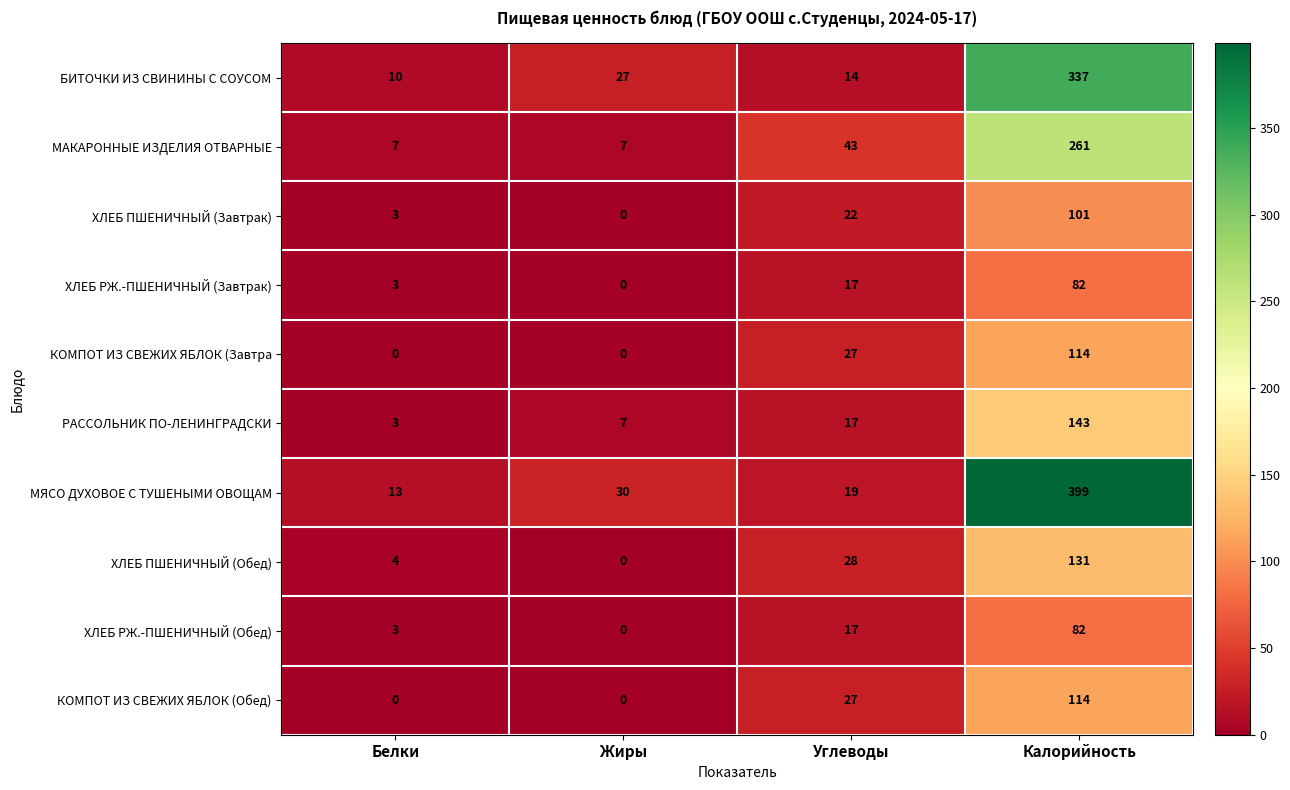

Which series has the widest spread of values?

МЯСО ДУХОВОЕ С ТУШЕНЫМИ ОВОЩАМ